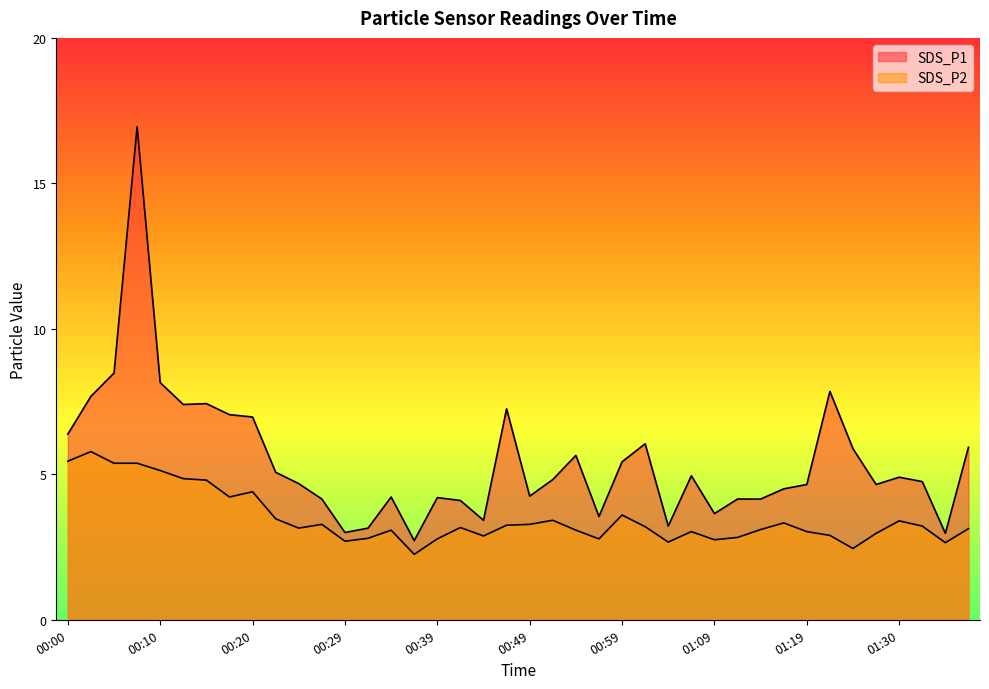

What is the value of the SDS_P2 point at the 5th from the left?

5.1